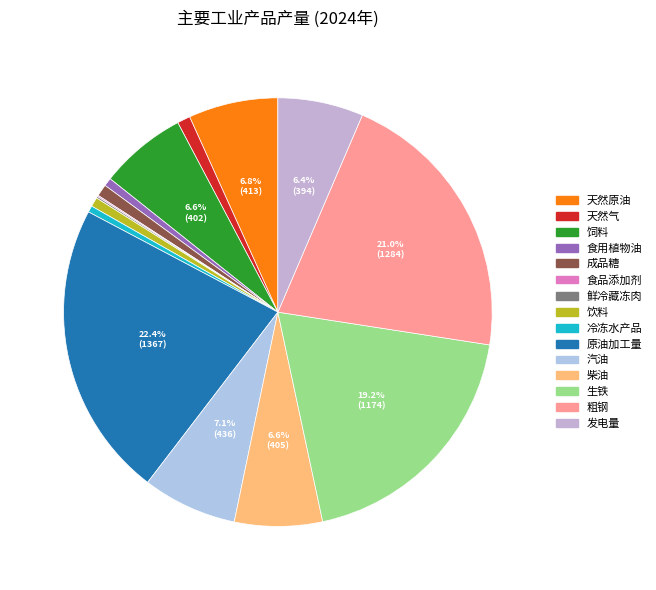

To the nearest percent, what is the difference between the largest and smallest slice percentages?

22%